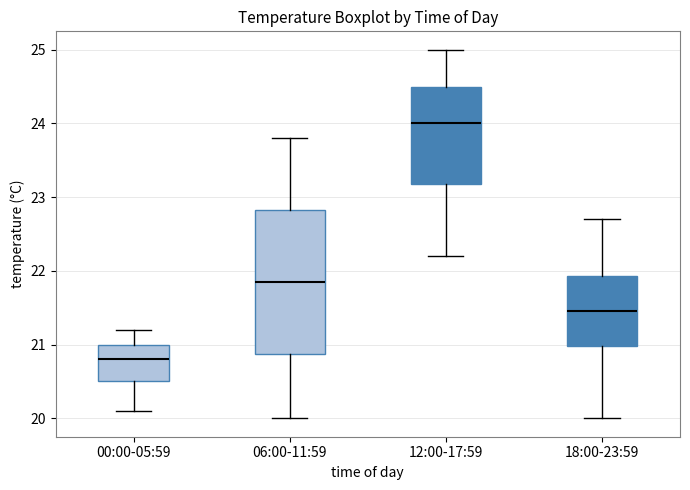

Where does the upper whisker of the box for 00:00-05:59 end on the y-axis? The values are not printed on the chart, so give them approximately, as read against the axis.

21.2